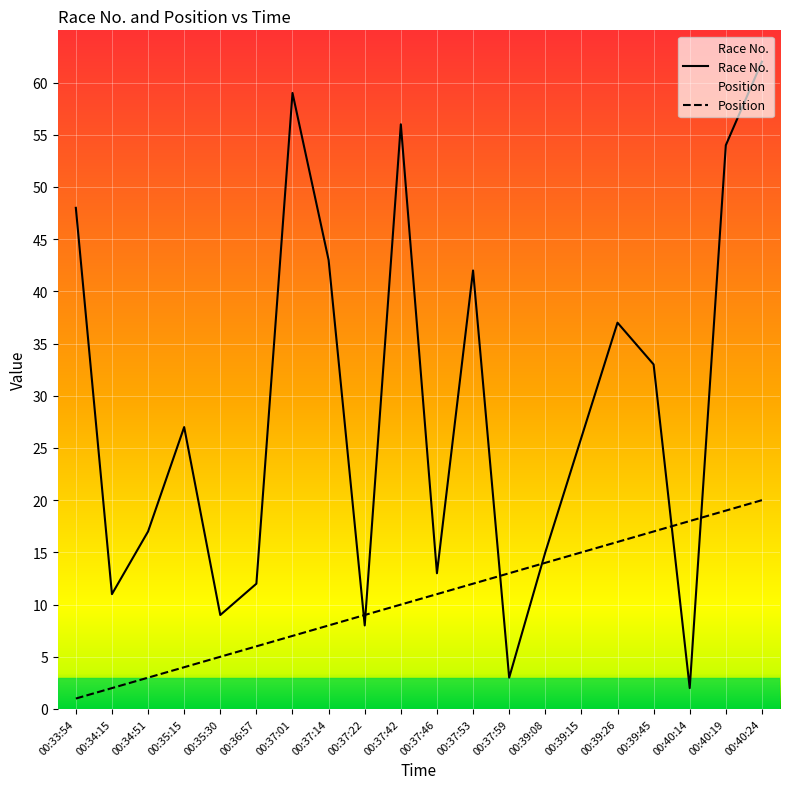

At which category does Race No. reach its first local peak?

00:35:15